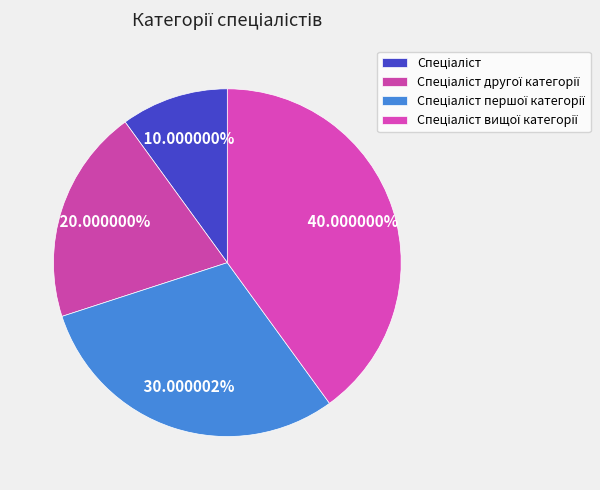

Count the number of slices in the pie.

4